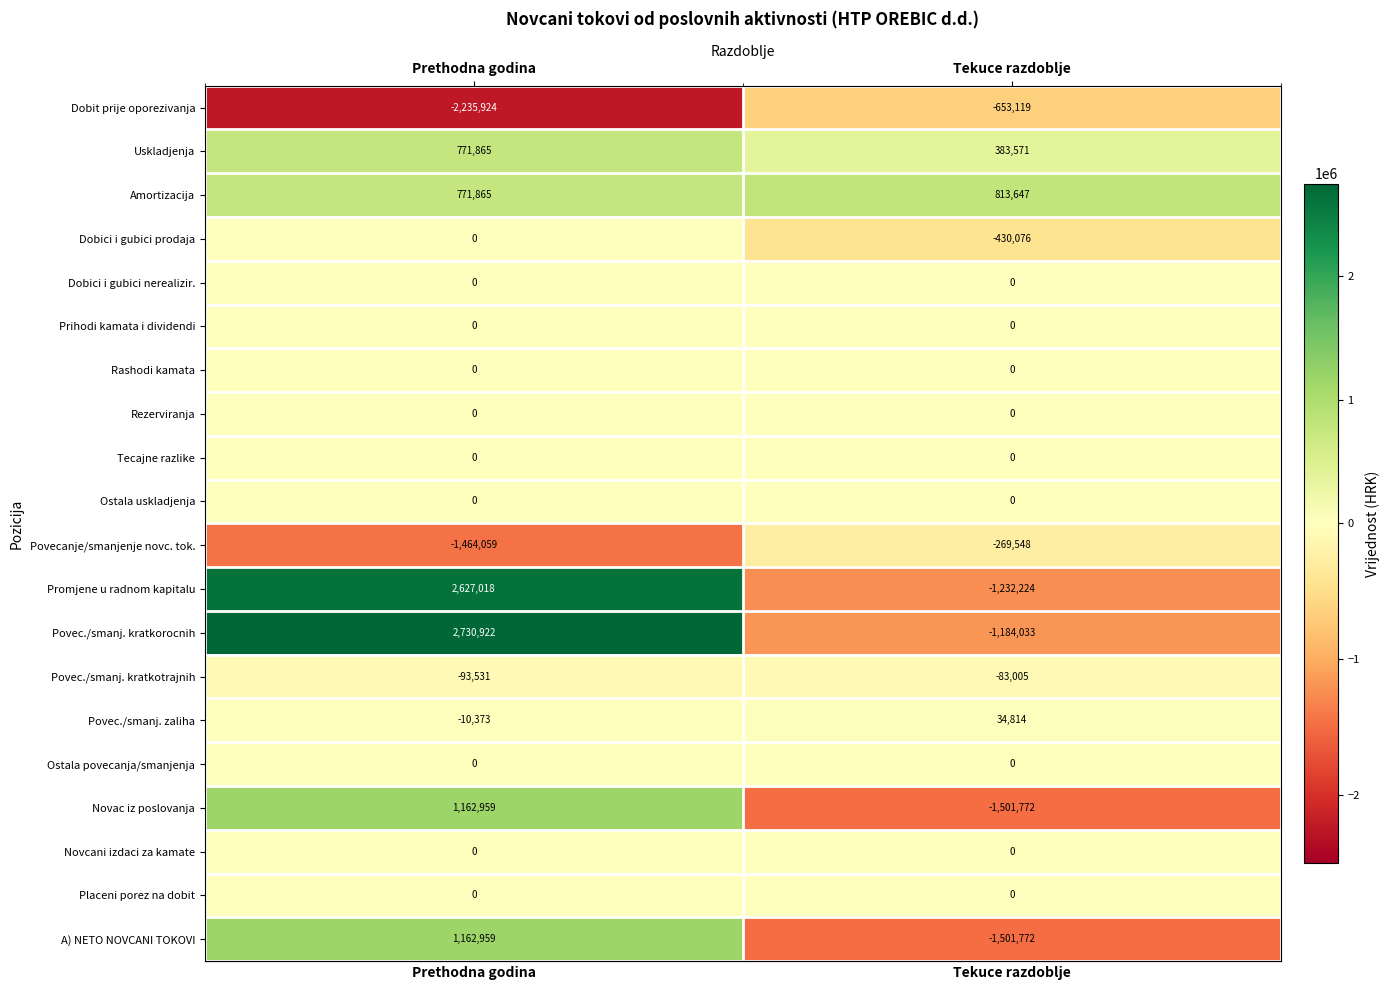

Is the value of Povec./smanj. kratkorocnih at Tekuce razdoblje greater than the value of Povec./smanj. zaliha at Prethodna godina?

No